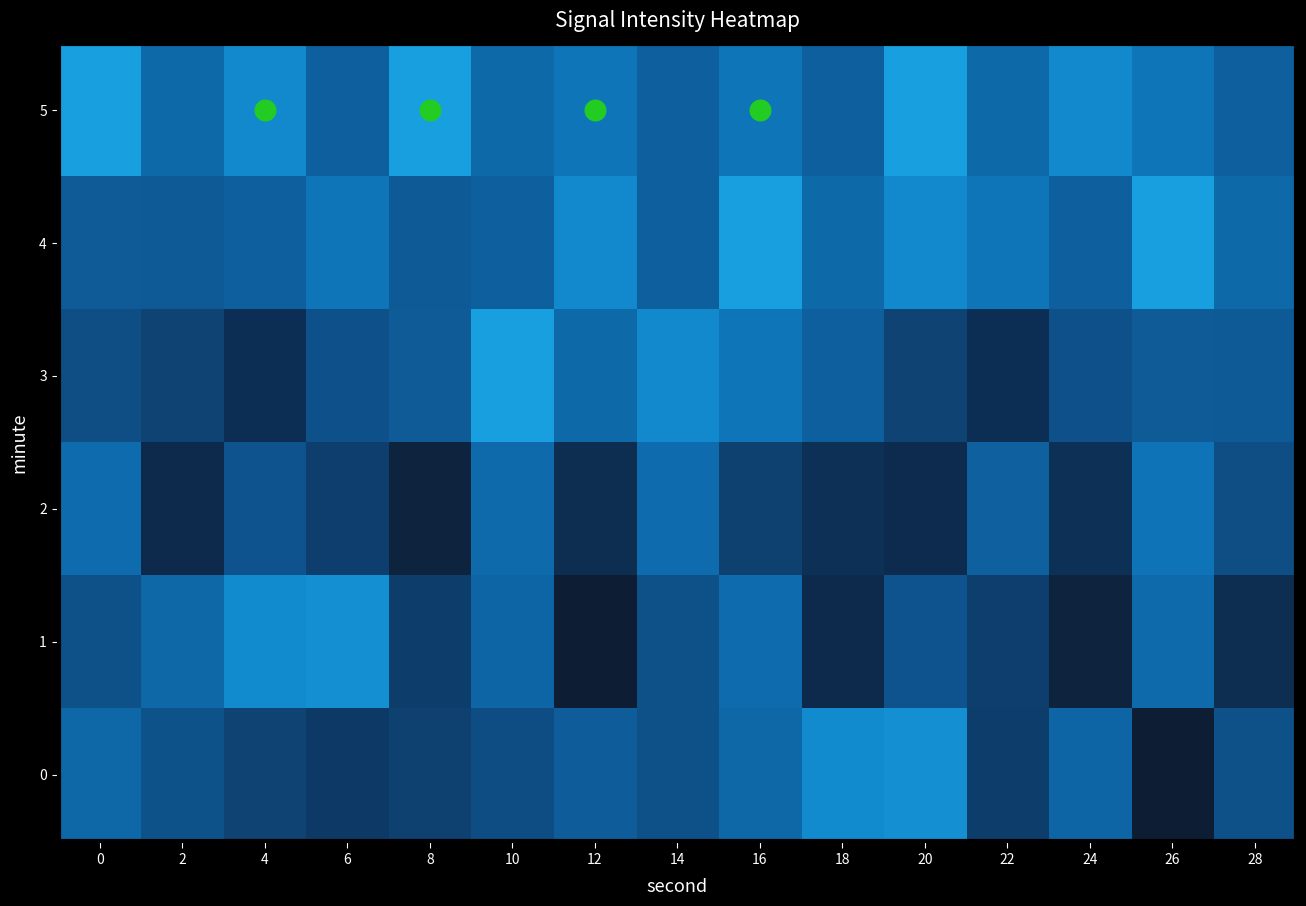

Which category has the lowest value across all series?

26